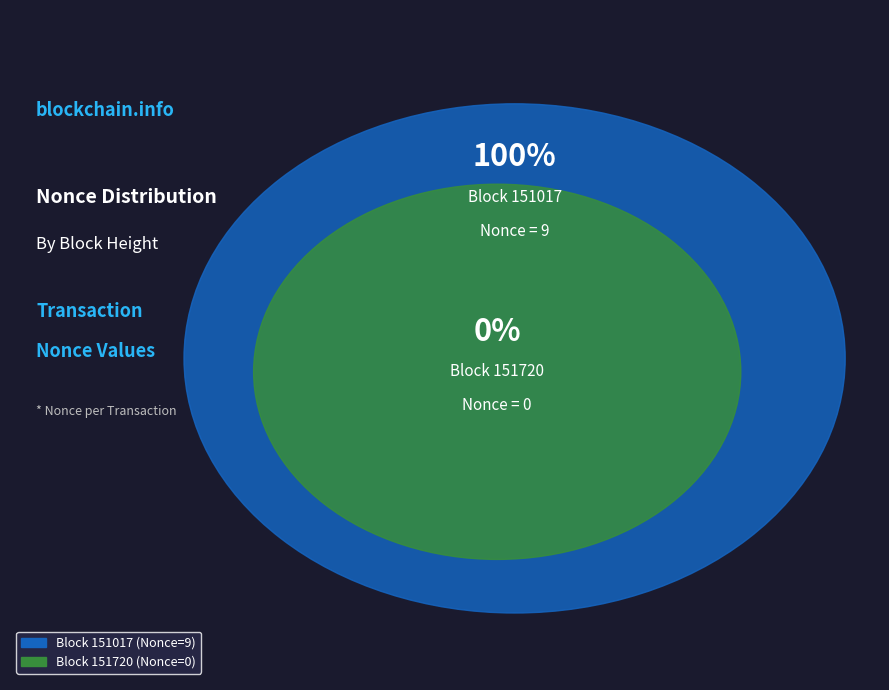

How many segments does this pie chart have?

2